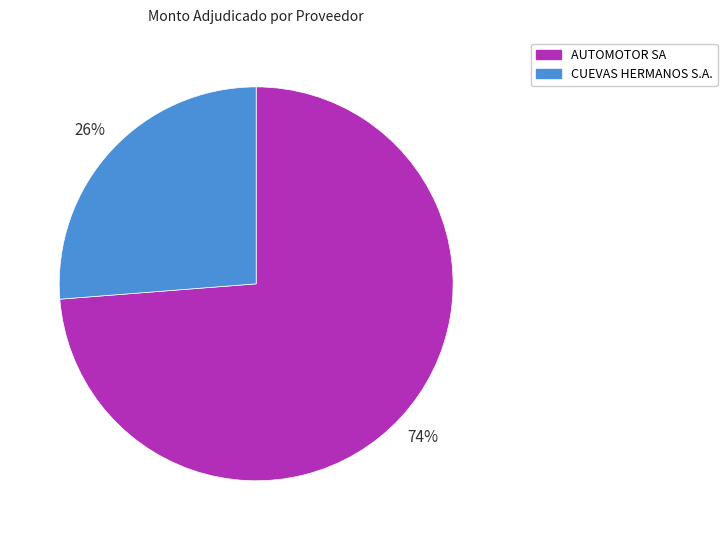

Combined, do CUEVAS HERMANOS S.A. and AUTOMOTOR SA account for over 50%?

Yes